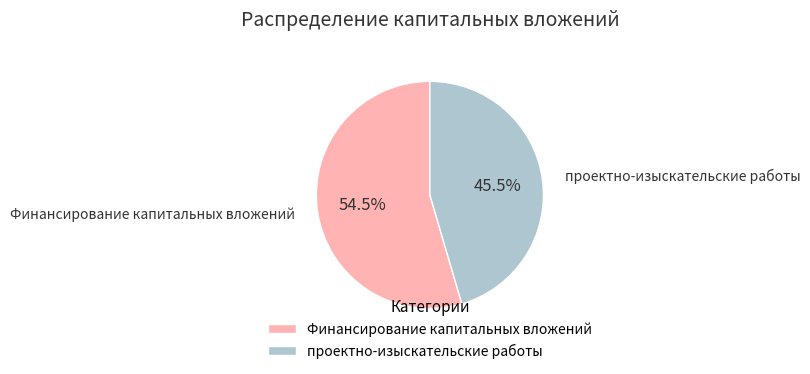

Which category accounts for the majority?

Финансирование капитальных вложений